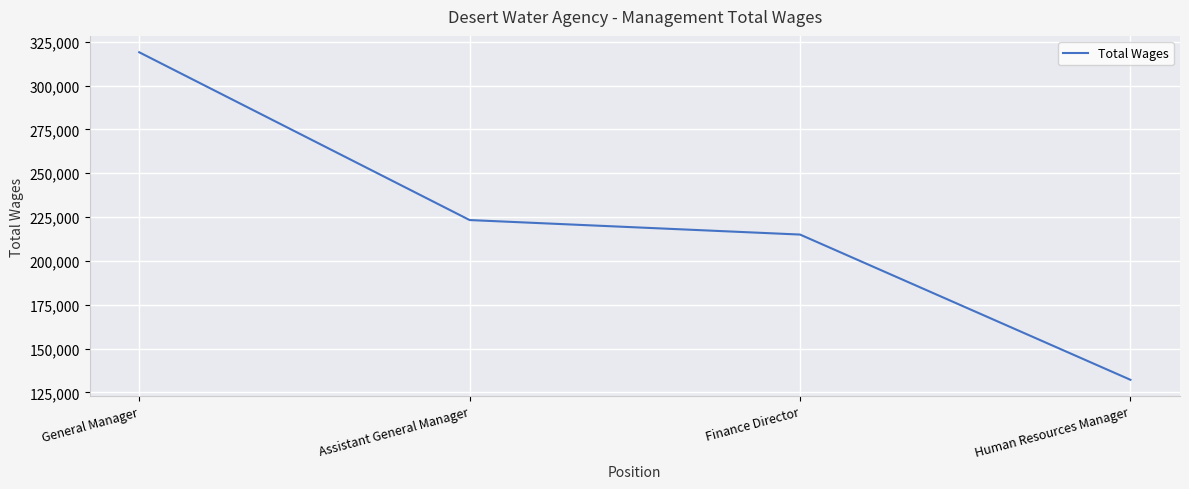

List the labels in order of value, smallest first.

Human Resources Manager, Finance Director, Assistant General Manager, General Manager